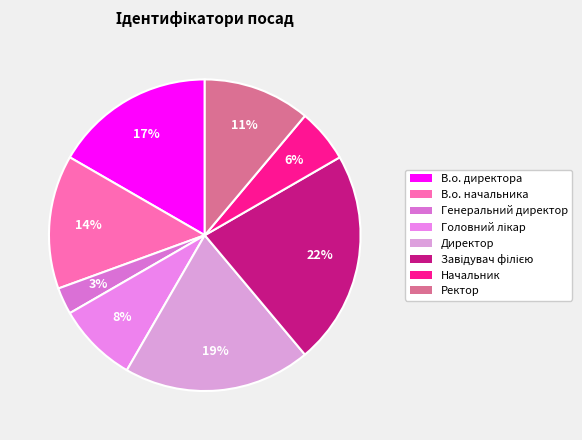

Rank the categories by value from highest to lowest.

Завідувач філією, Директор, В.о. директора, В.о. начальника, Ректор, Головний лікар, Начальник, Генеральний директор